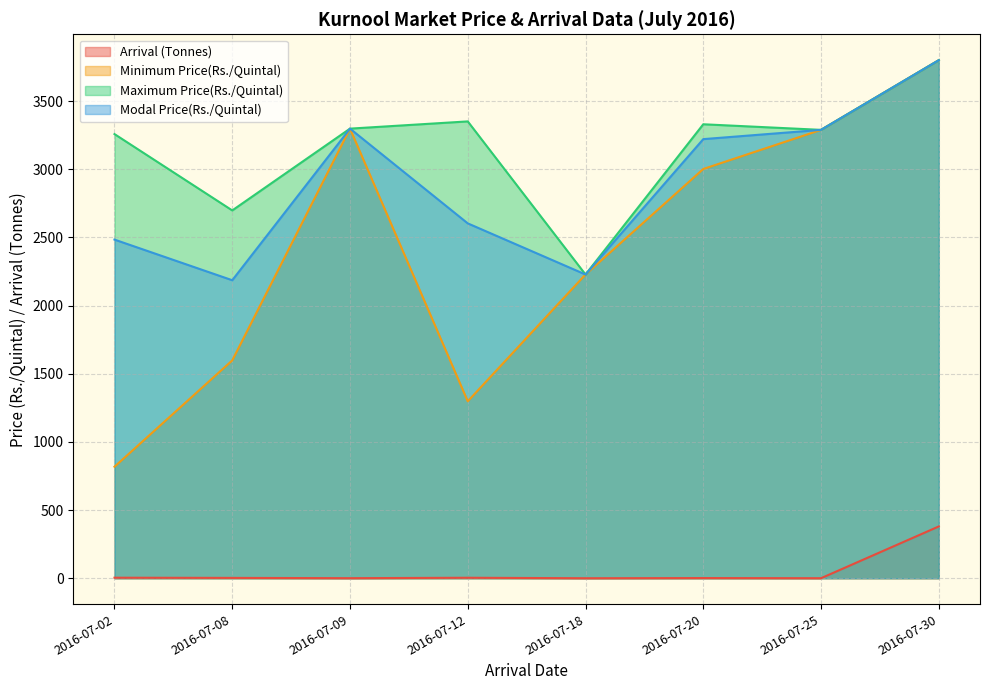

What is the difference between the maximum and minimum values in the Minimum Price(Rs./Quintal) series?

2982.0